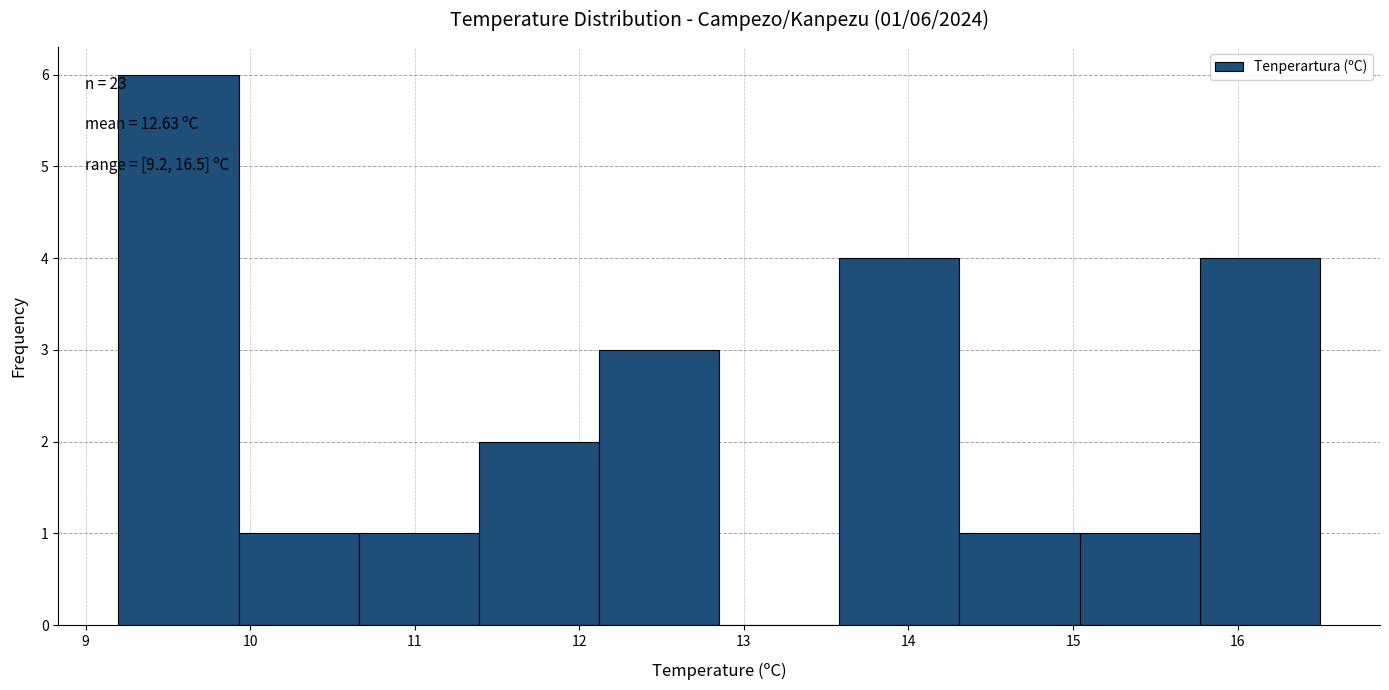

Over which range of the x-axis is the bar tallest?

9.20 to 9.93